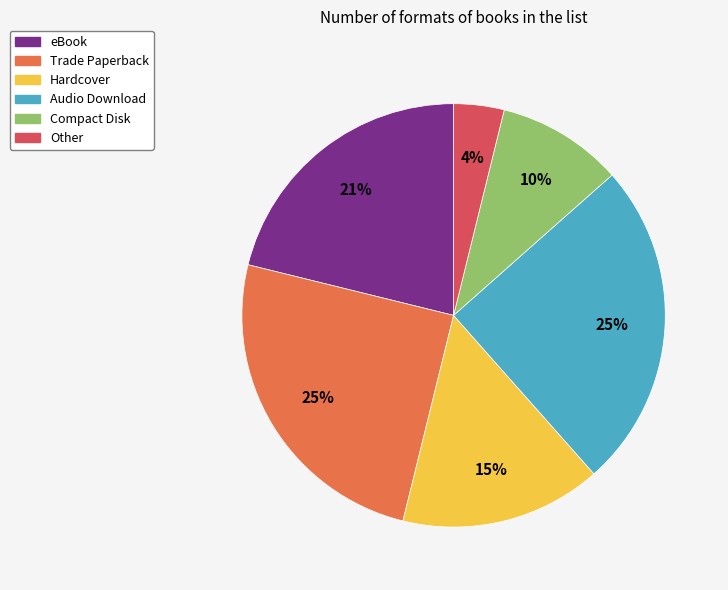

Is there any slice that represents more than half of the pie?

No